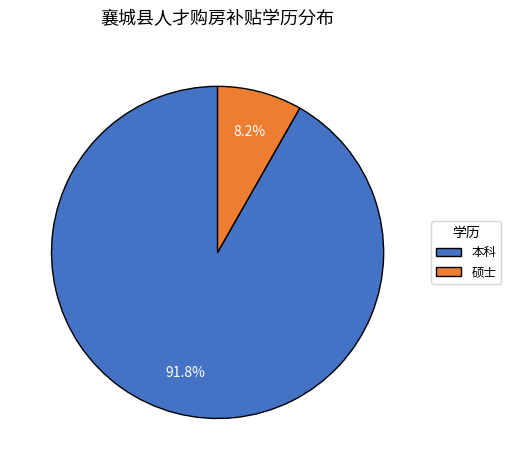

What percentage is NOT represented by 本科?

8.2%